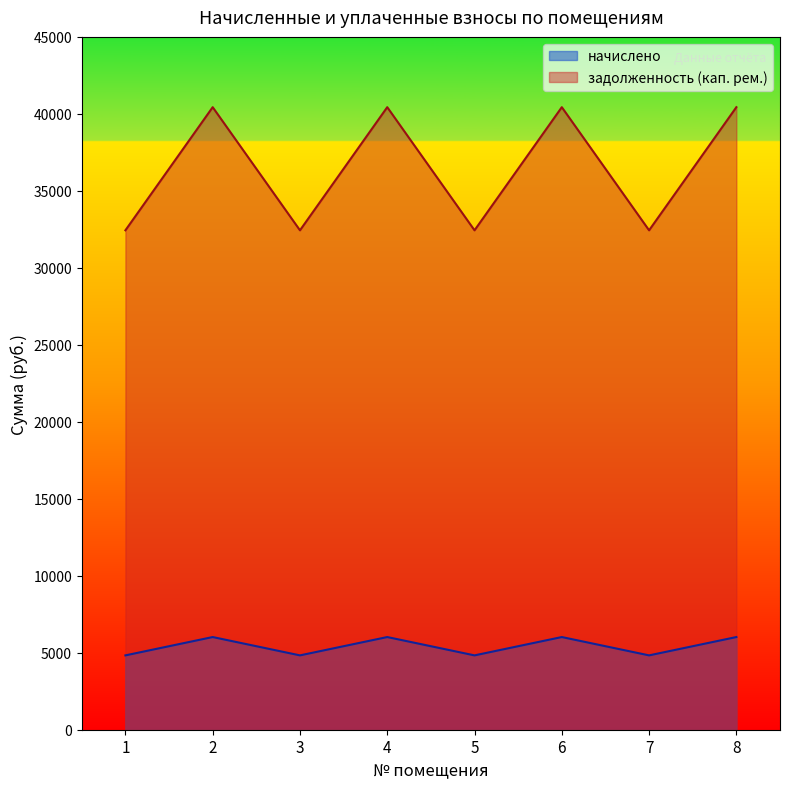

The value of начислено at 4 is 3395.6. True or false?

False